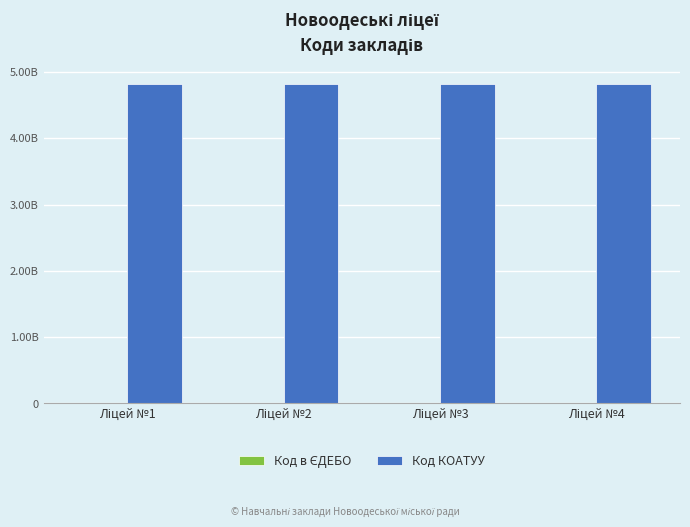

Rank the series by their maximum value, from highest to lowest.

Код КОАТУУ, Код в ЄДЕБО